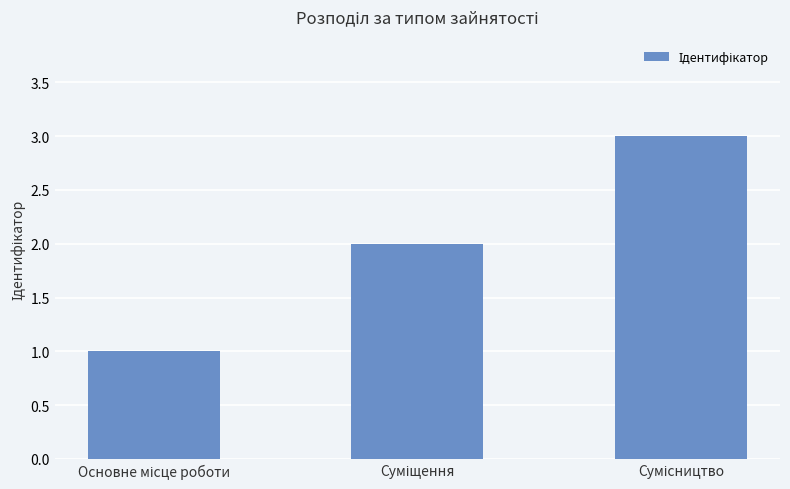

What is the sum of all values?

6